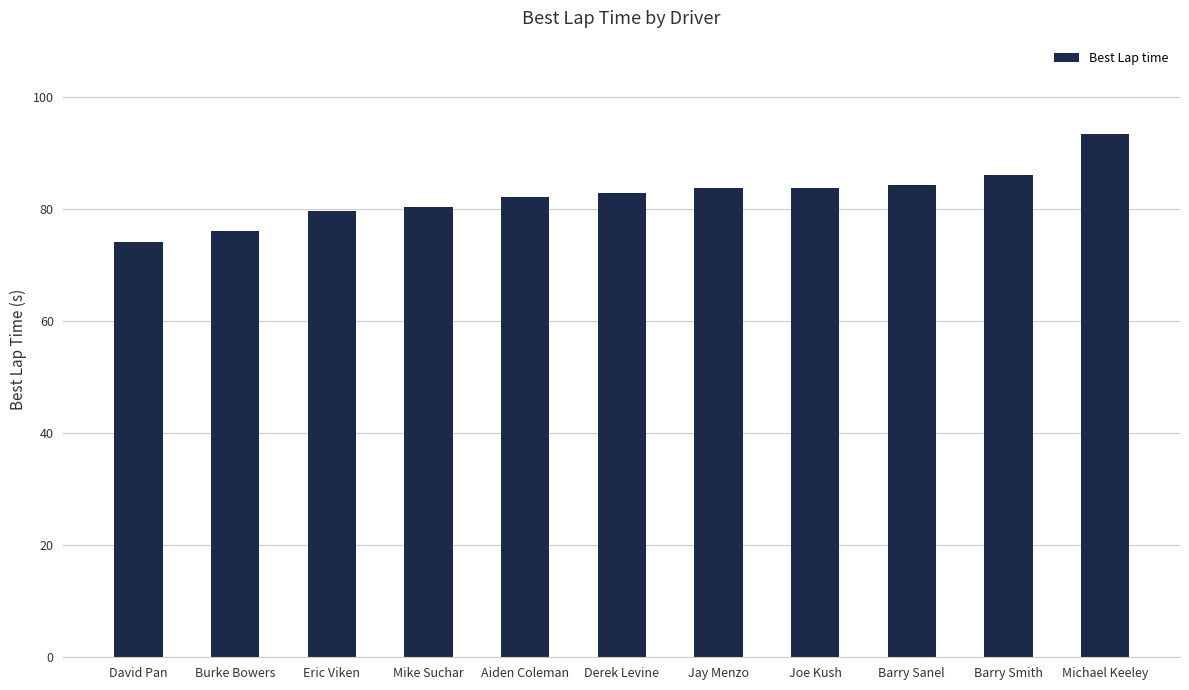

Which label corresponds to the smallest value in the chart?

David Pan